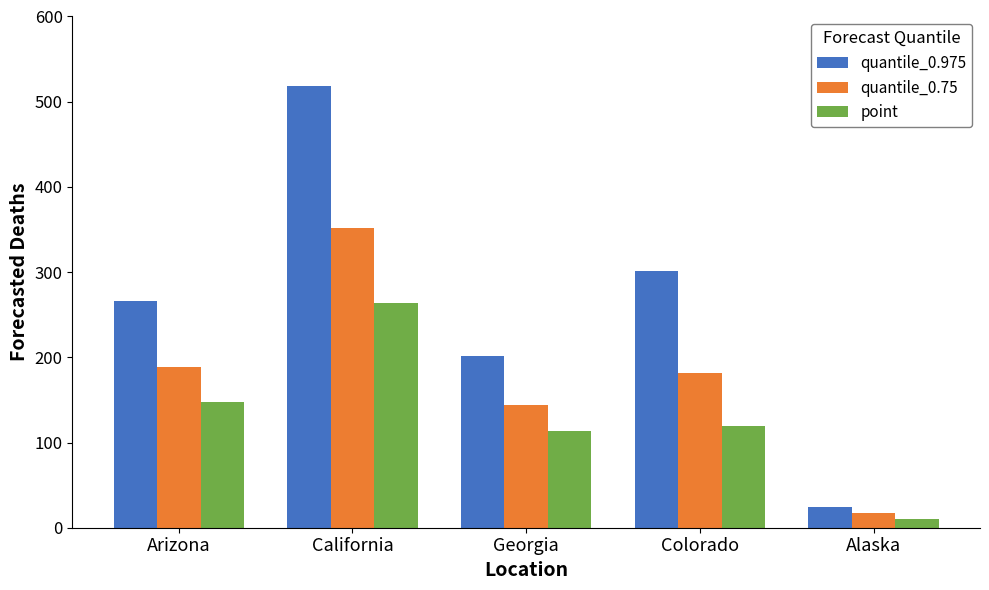

Reading left to right, list all the values displayed in this chart.

quantile_0.975: Arizona=266	California=519	Georgia=201	Colorado=301	Alaska=24
quantile_0.75: Arizona=189	California=352	Georgia=144	Colorado=182	Alaska=17
point: Arizona=147	California=264	Georgia=114	Colorado=119	Alaska=10